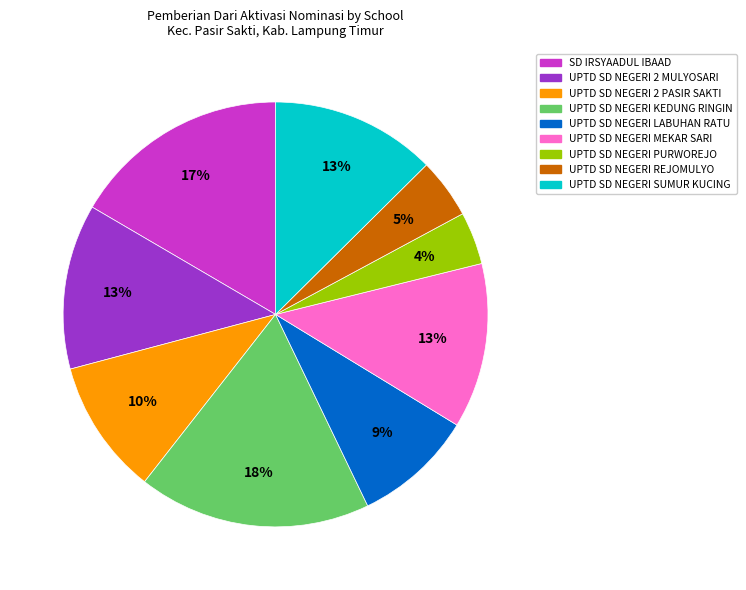

Does any single category account for the majority?

No